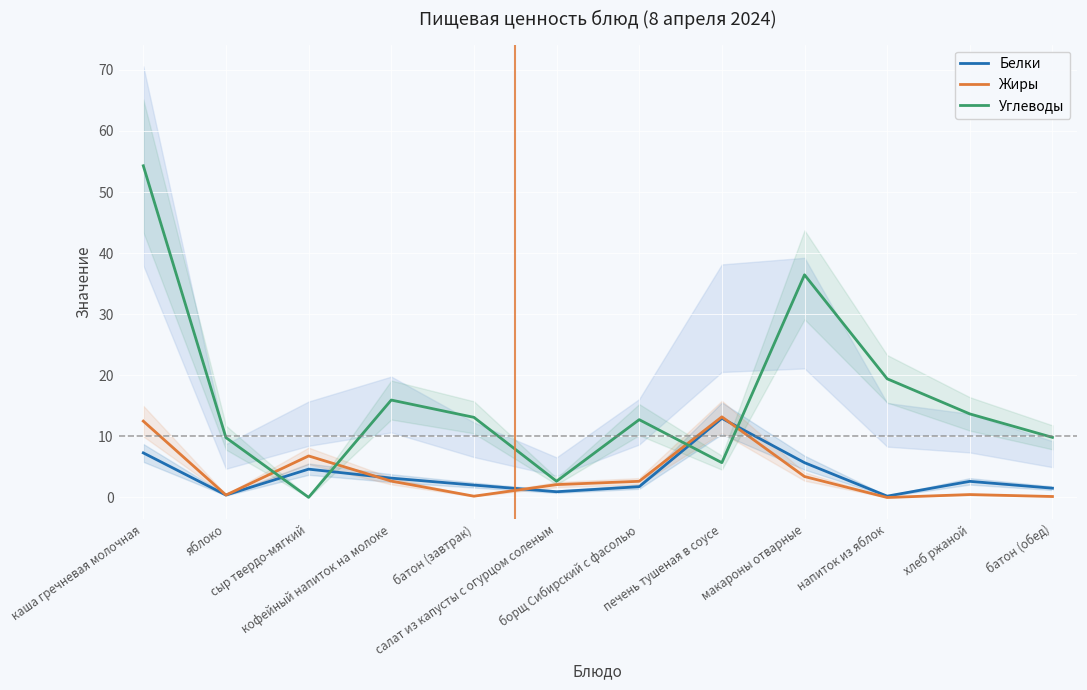

What is the difference between the Жиры values at каша гречневая молочная and сыр твердо-мягкий?

5.7